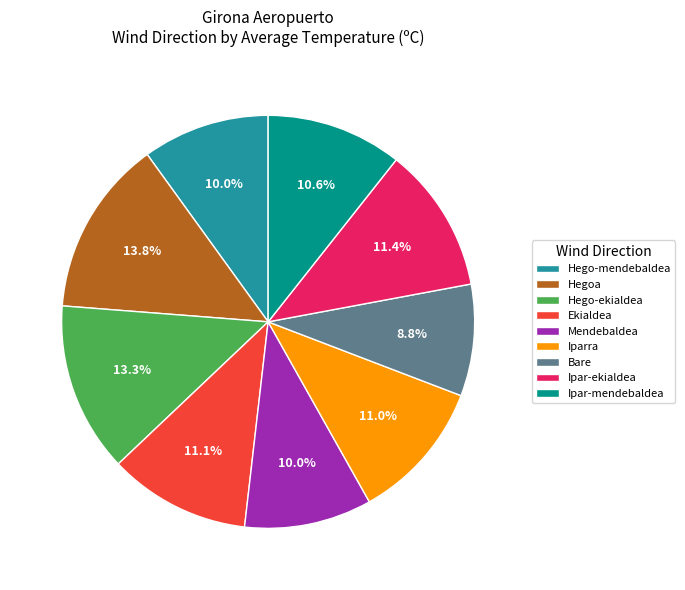

Which slice is the smallest?

Bare